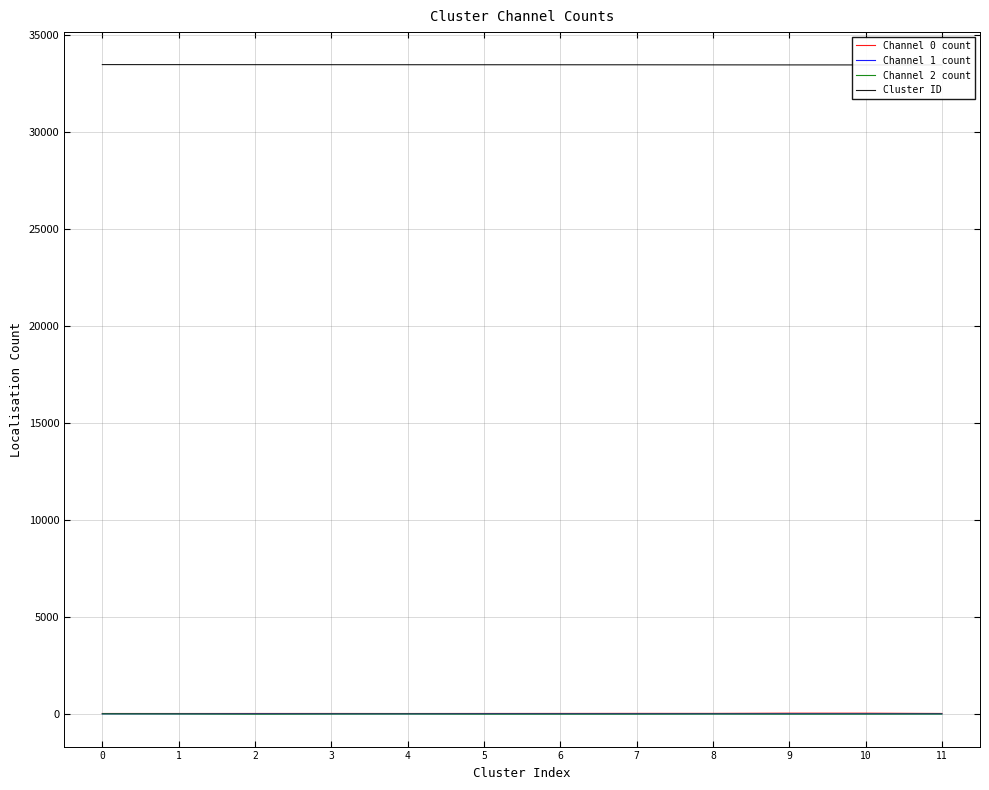

How many series are shown in this chart?

4